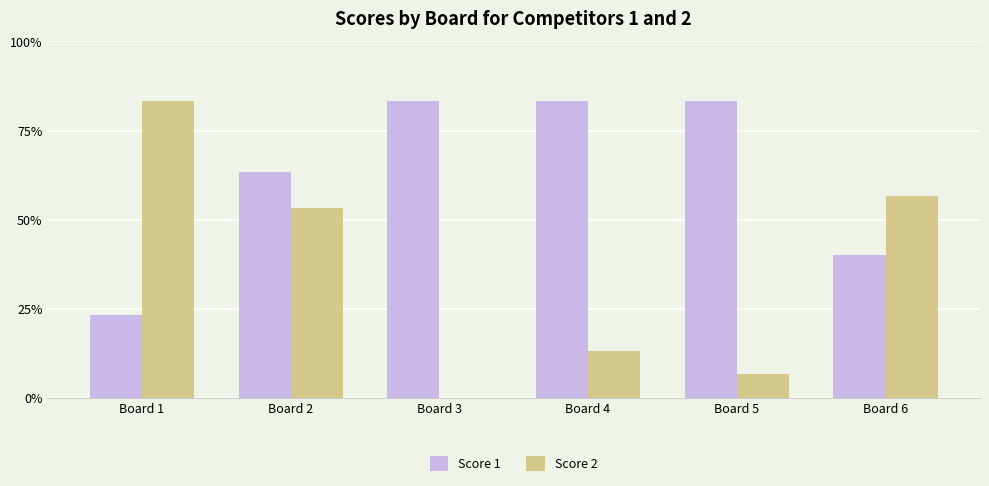

What are all the series names shown in the legend?

Score 1, Score 2